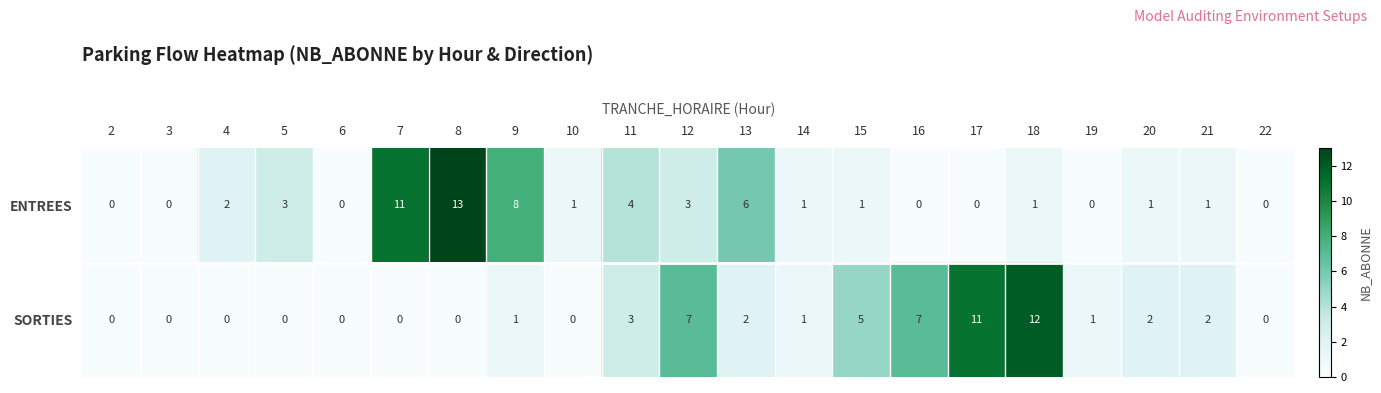

What is the sum of the ENTREES values at 6 and 8?

13